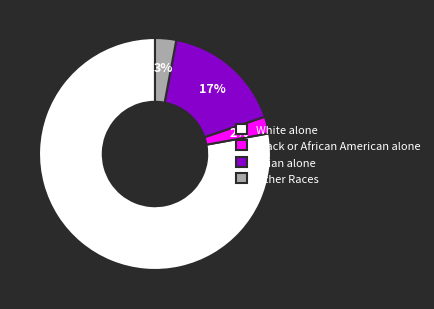

Which has a higher value, Black or African American alone or Asian alone?

Asian alone